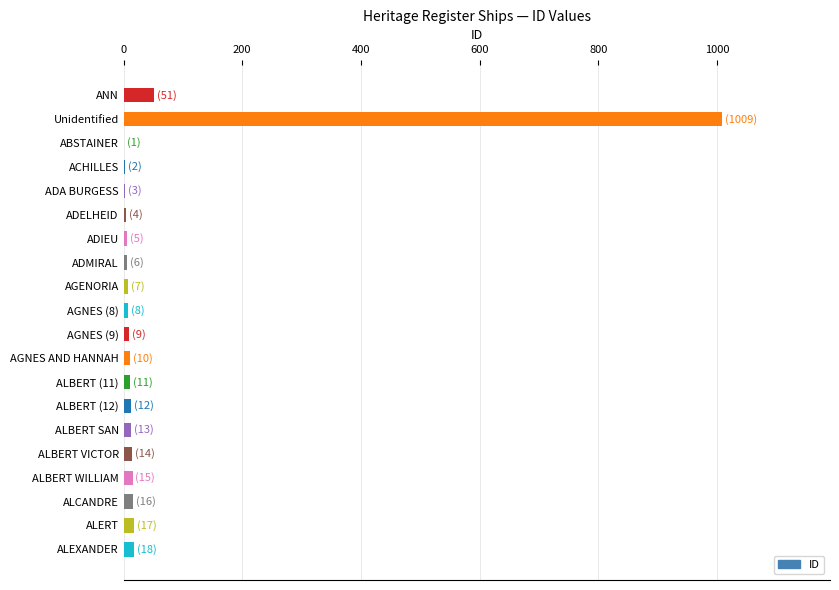

What is the sum of all values?

1231